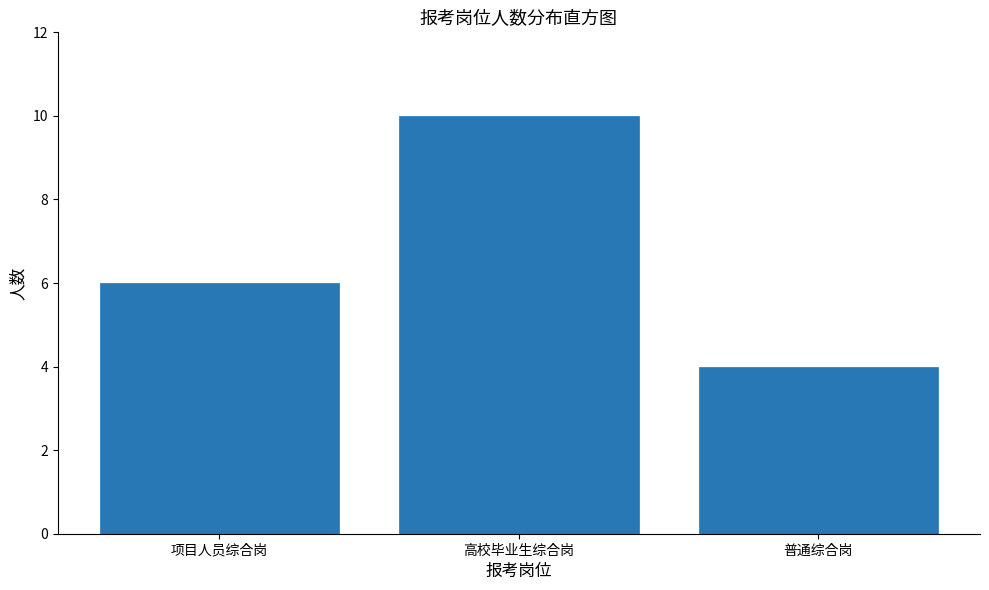

Reading left to right, extract all data points from this chart.

项目人员综合岗=6	高校毕业生综合岗=10	普通综合岗=4